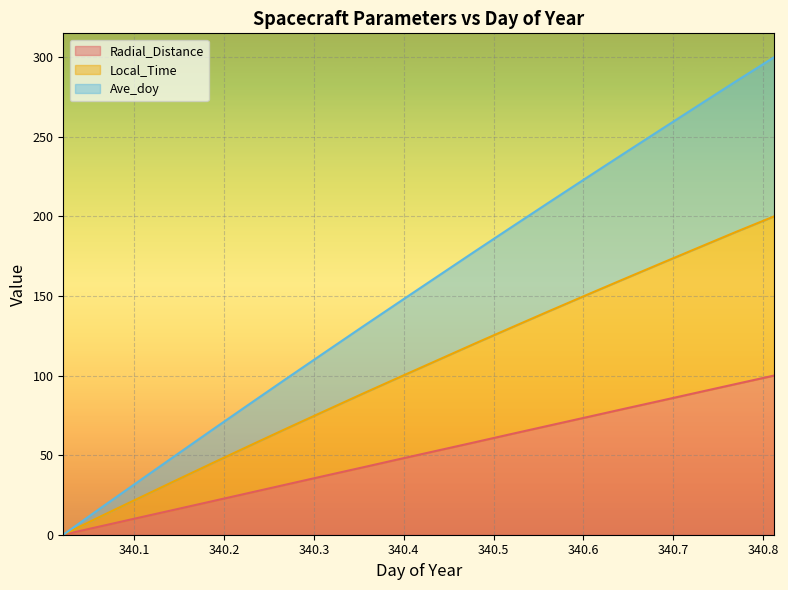

True or false: Ave_doy has more than 2 points higher than both neighbors.

False